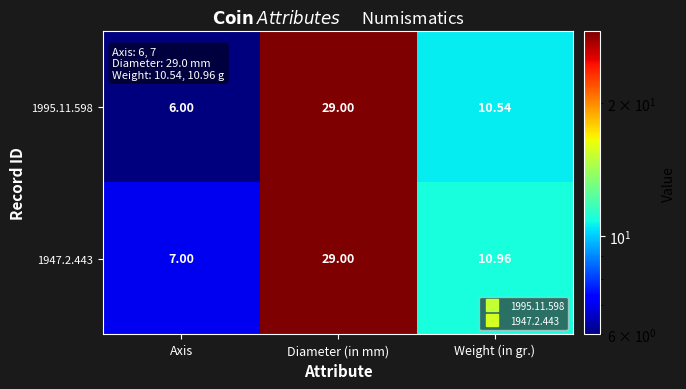

Which series changed the most between Axis and Weight (in gr.)?

1995.11.598